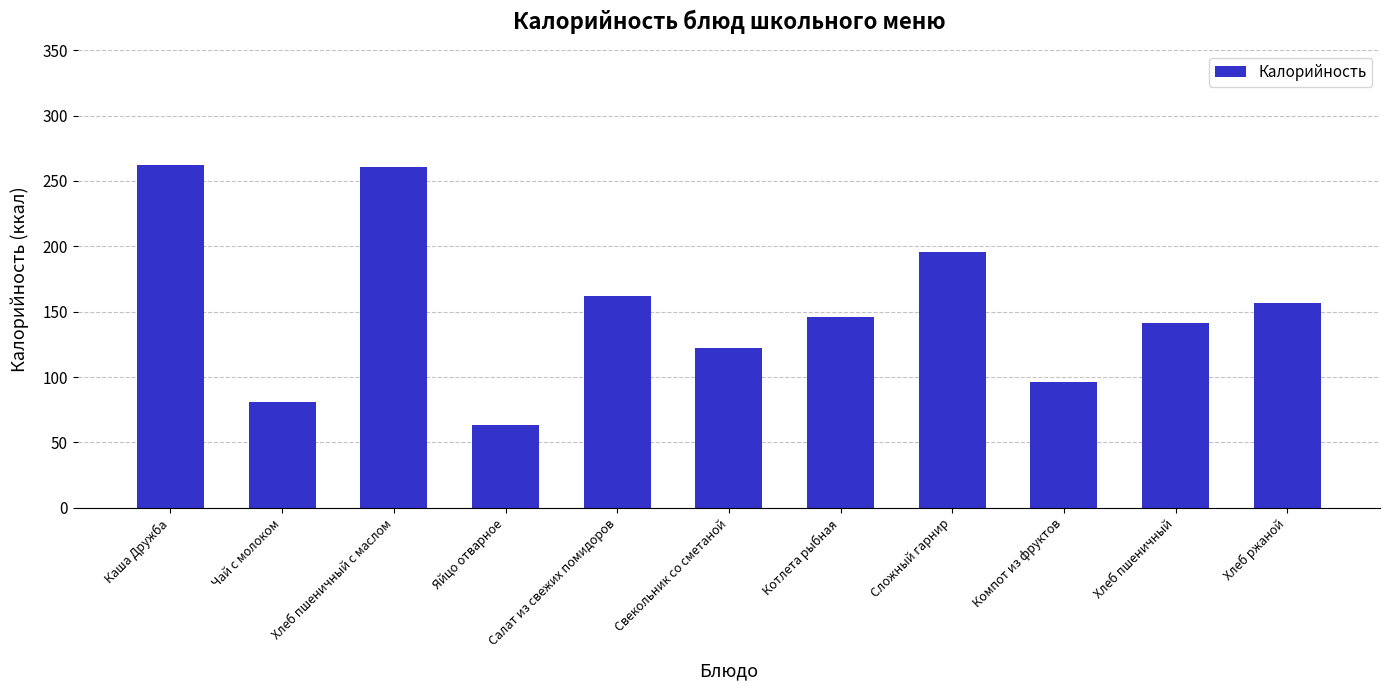

The chart shows a value of 141.0 at Хлеб пшеничный. True or false?

True